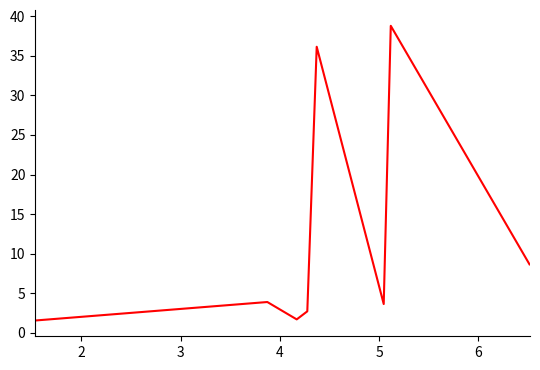

What is the maximum value shown in the chart?

38.8